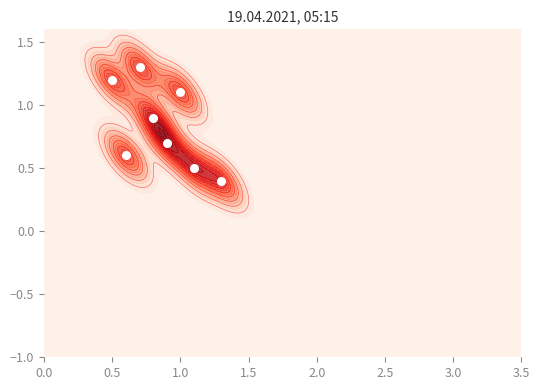

At which category does the chart reach its peak across all series?

4